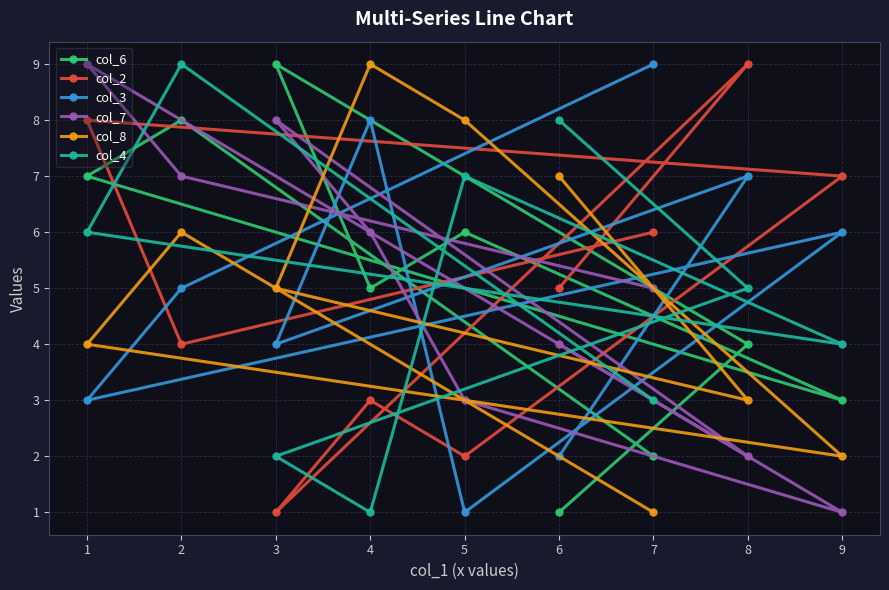

What is the difference between the maximum and second lowest values in the col_2 series?

7